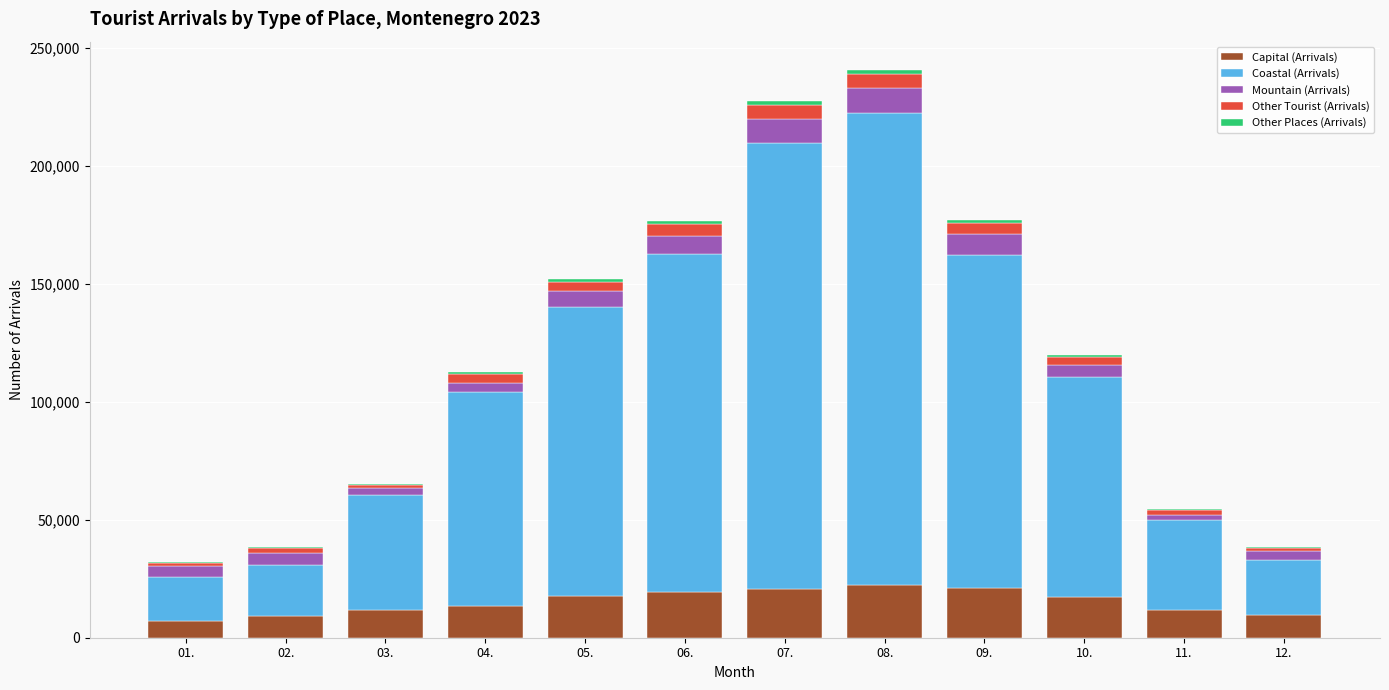

What is the maximum value for Capital (Arrivals)?

22533